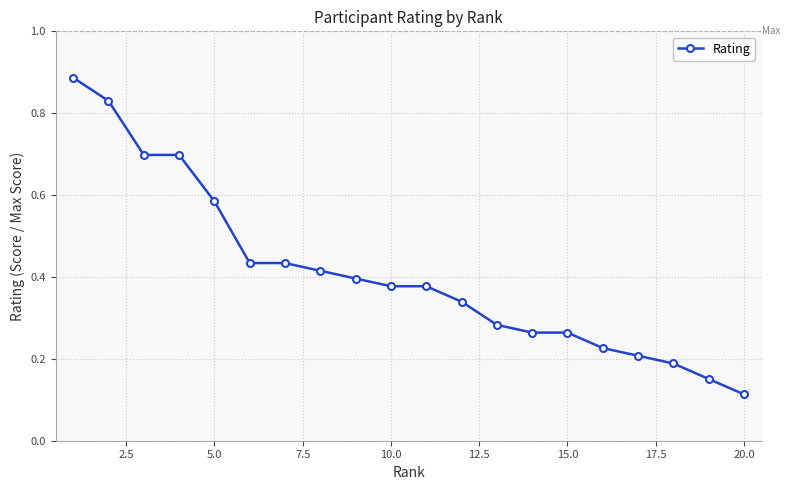

Count the values in the range 0 to 1.

20